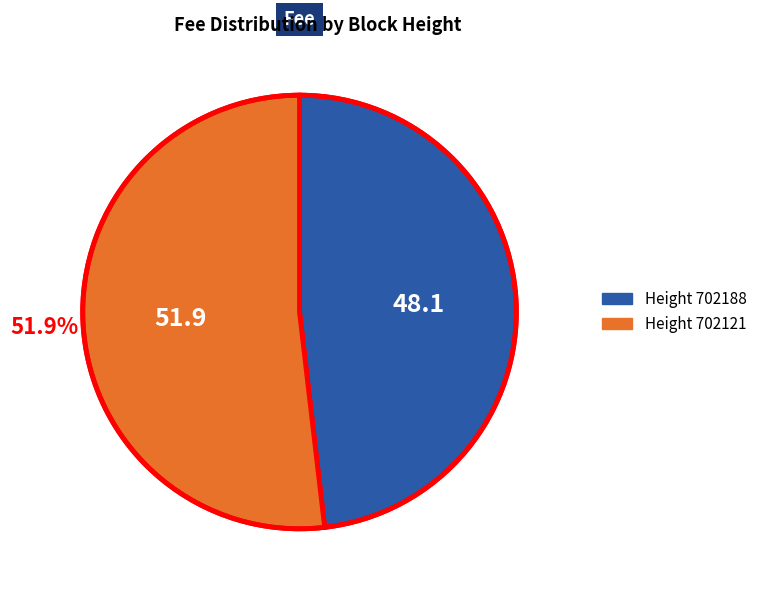

Does any single category account for the majority?

Yes